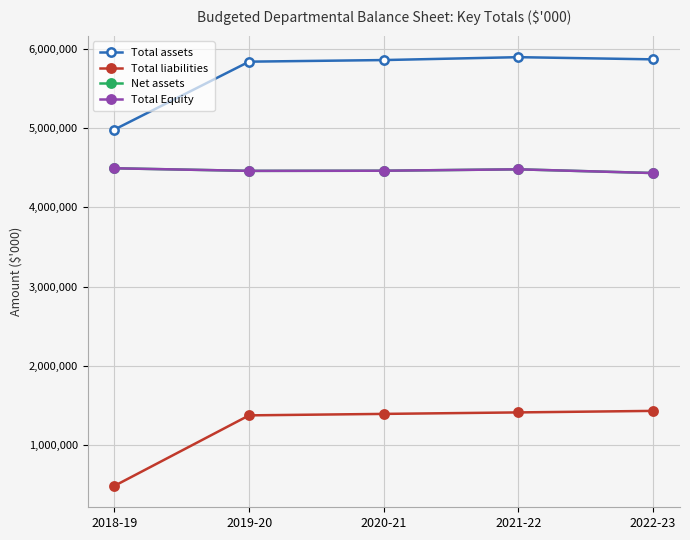

What is the approximate value of Net assets at 2020-21, to the nearest 10?

4459540